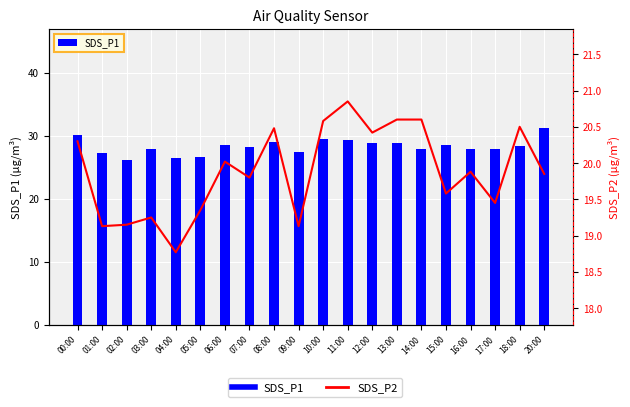

Count the number of categories in the chart.

20